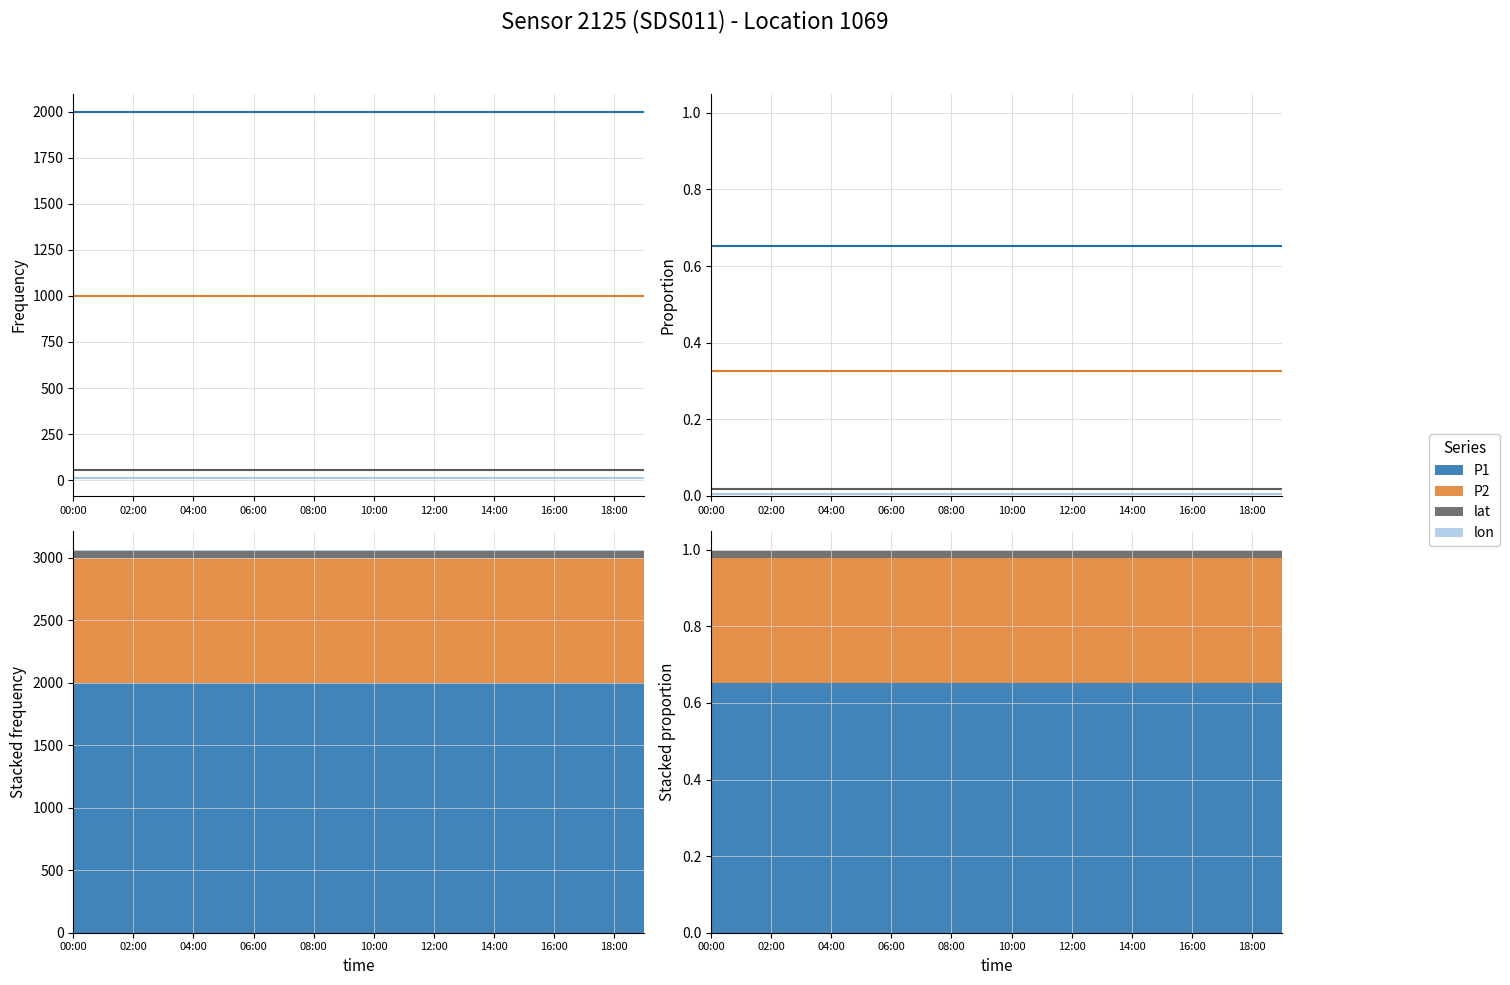

True or false: P1 and P2 intersect in this chart.

False